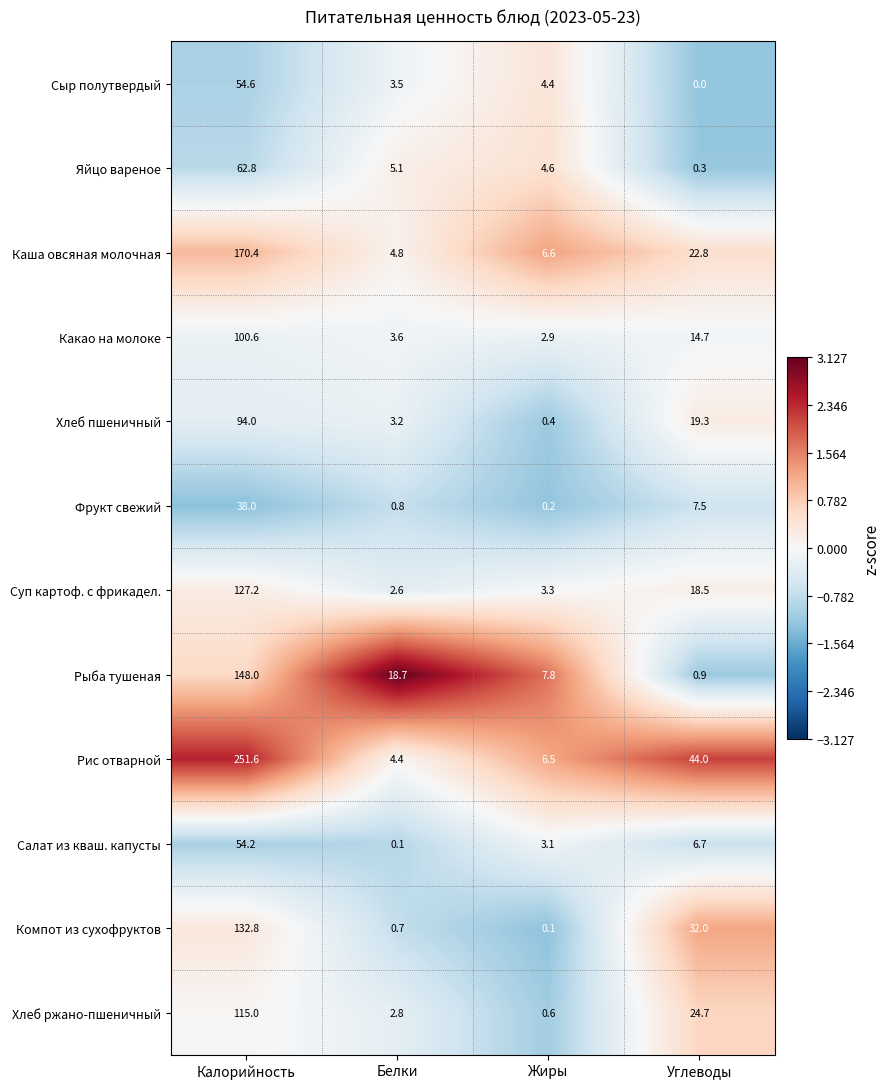

Is it true that Хлеб ржано-пшеничный equals 55.4 at Калорийность?

False